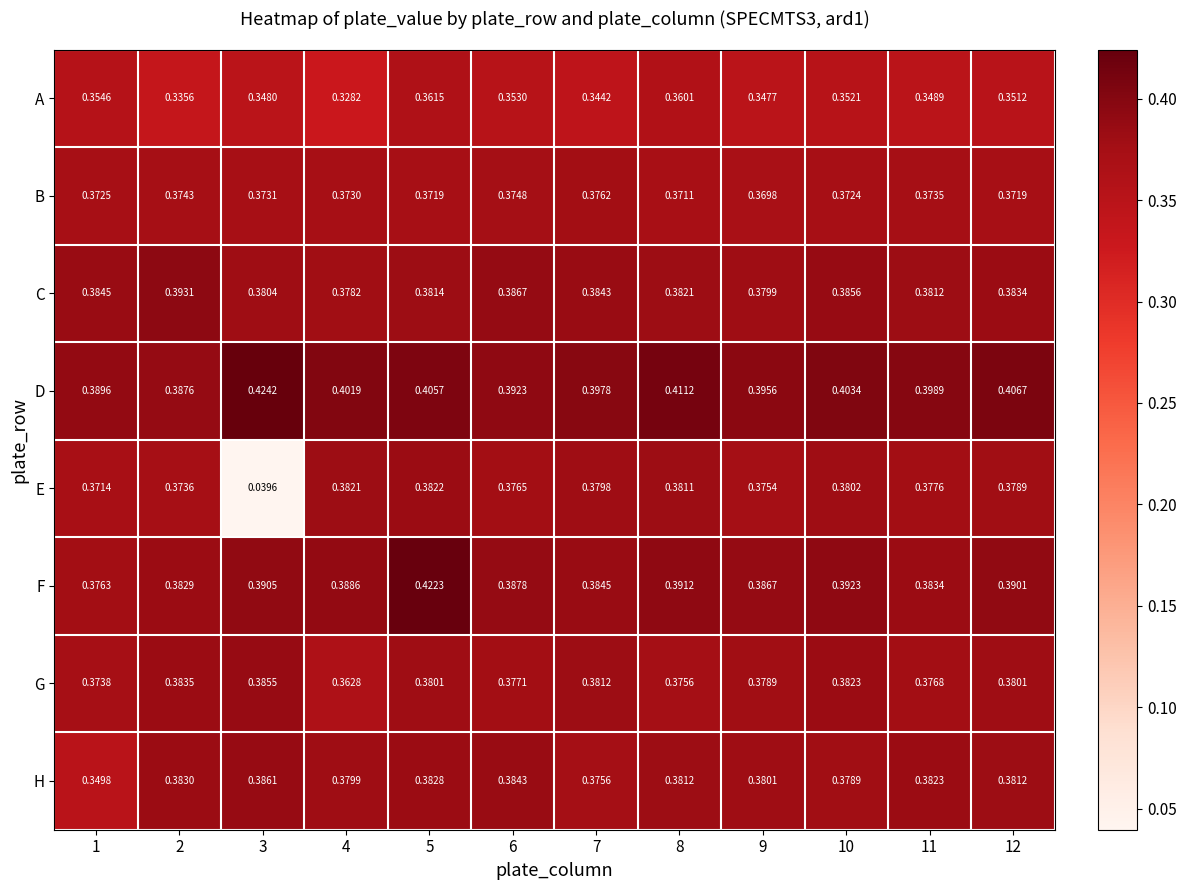

Count the number of categories in the chart.

12